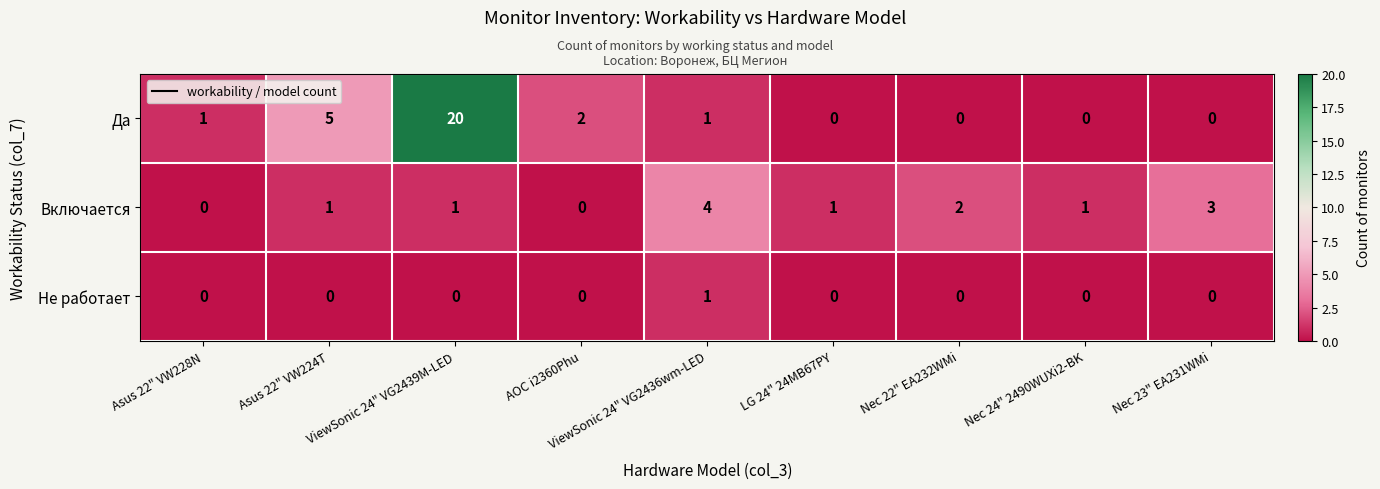

Rank the series at Asus 22" VW224T from lowest to highest value.

Не работает, Включается, Да